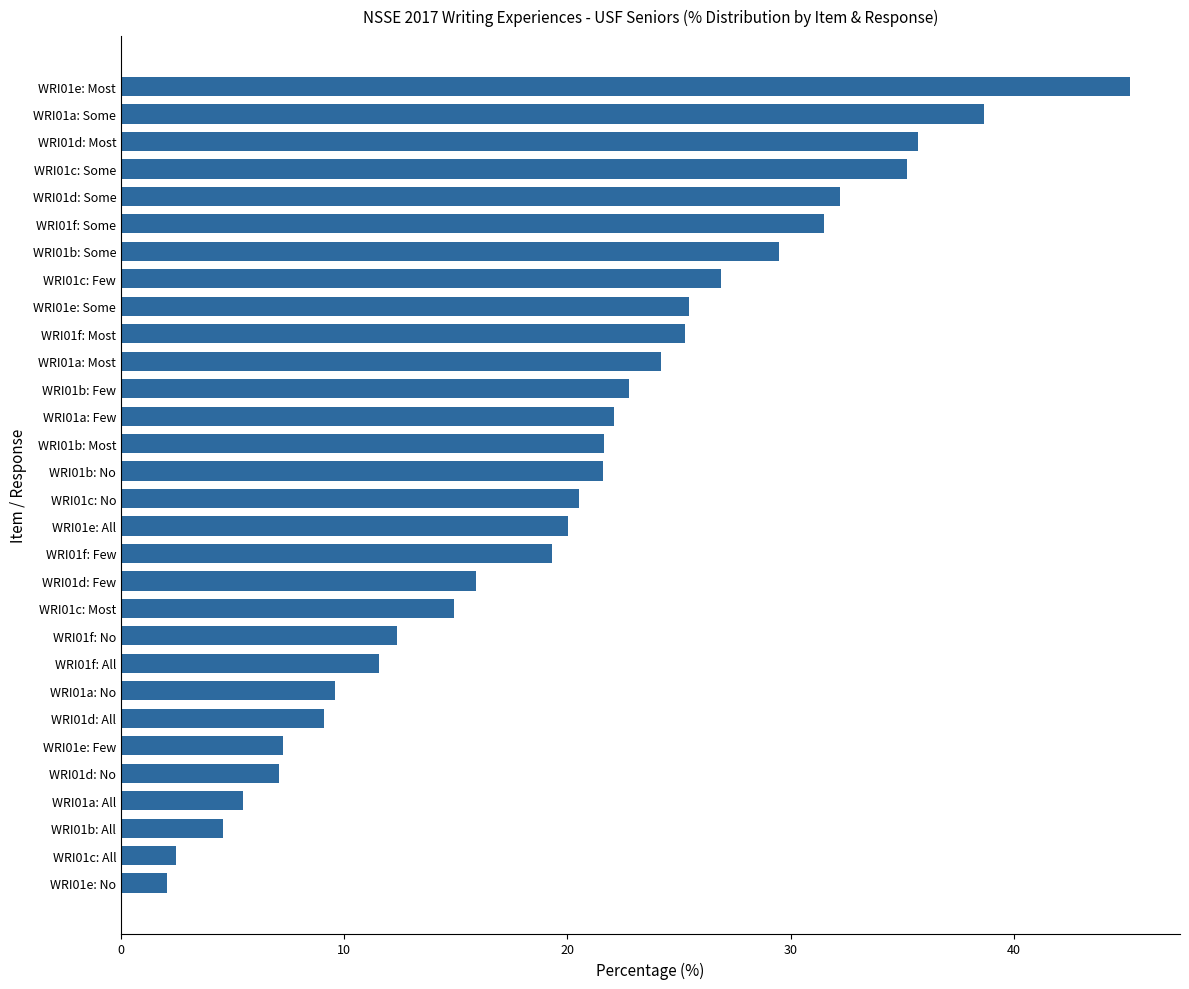

Where is the data nearest to the value 23?

WRI01b: Few